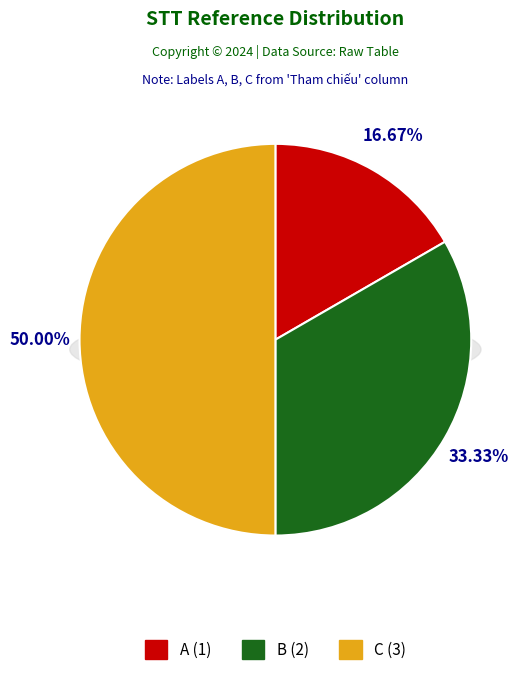

To the nearest percent, what percentage of the pie is B?

33%